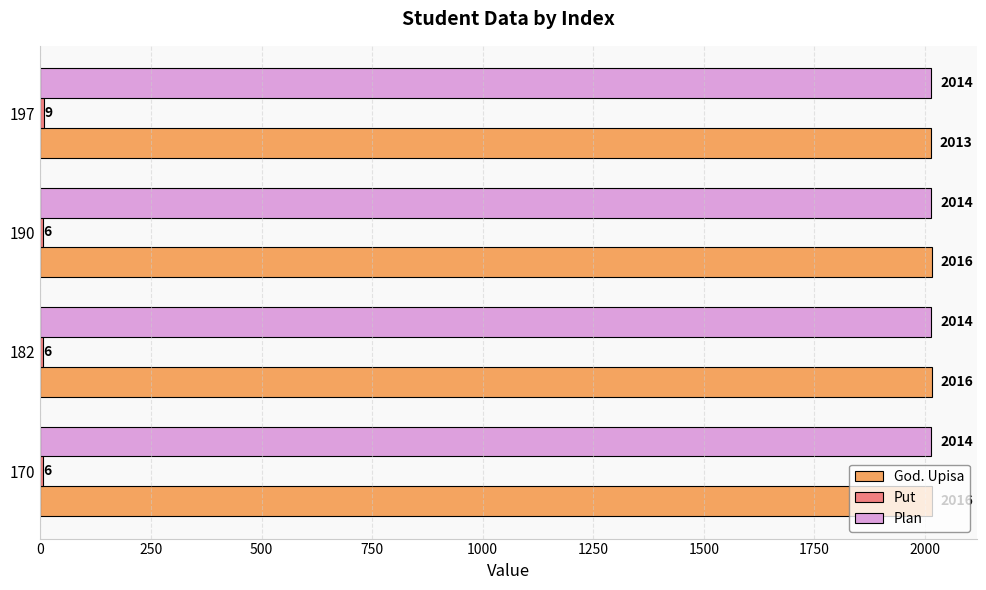

How many God. Upisa values are between 2016 and 2017?

3